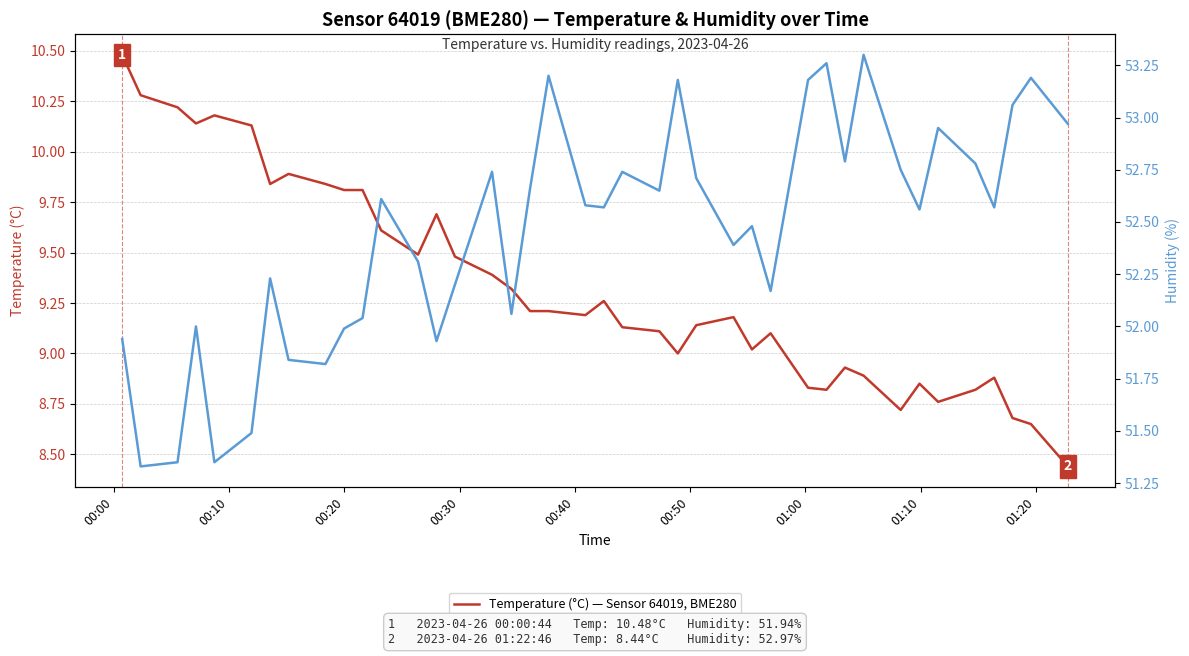

Reading left to right, transcribe all the data shown in this chart.

Temperature (°C) — Sensor 64019, BME280: 10.5	10.3	10.2	10.1	10.2	10.1	9.8	9.9	9.8	9.8	9.8	9.6	9.5	9.7	9.5	9.4	9.3	9.2	9.2	9.2	9.3	9.1	9.1	9.0	9.1	9.2	9.0	9.1	8.8	8.8	8.9	8.9	8.7	8.8	8.8	8.8	8.9	8.7	8.7	8.4
Humidity (%) — Sensor 64019, BME280: 51.9	51.3	51.4	52.0	51.4	51.5	52.2	51.8	51.8	52.0	52.0	52.6	52.3	51.9	52.2	52.7	52.1	52.7	53.2	52.6	52.6	52.7	52.6	53.2	52.7	52.4	52.5	52.2	53.2	53.3	52.8	53.3	52.8	52.6	53.0	52.8	52.6	53.1	53.2	53.0